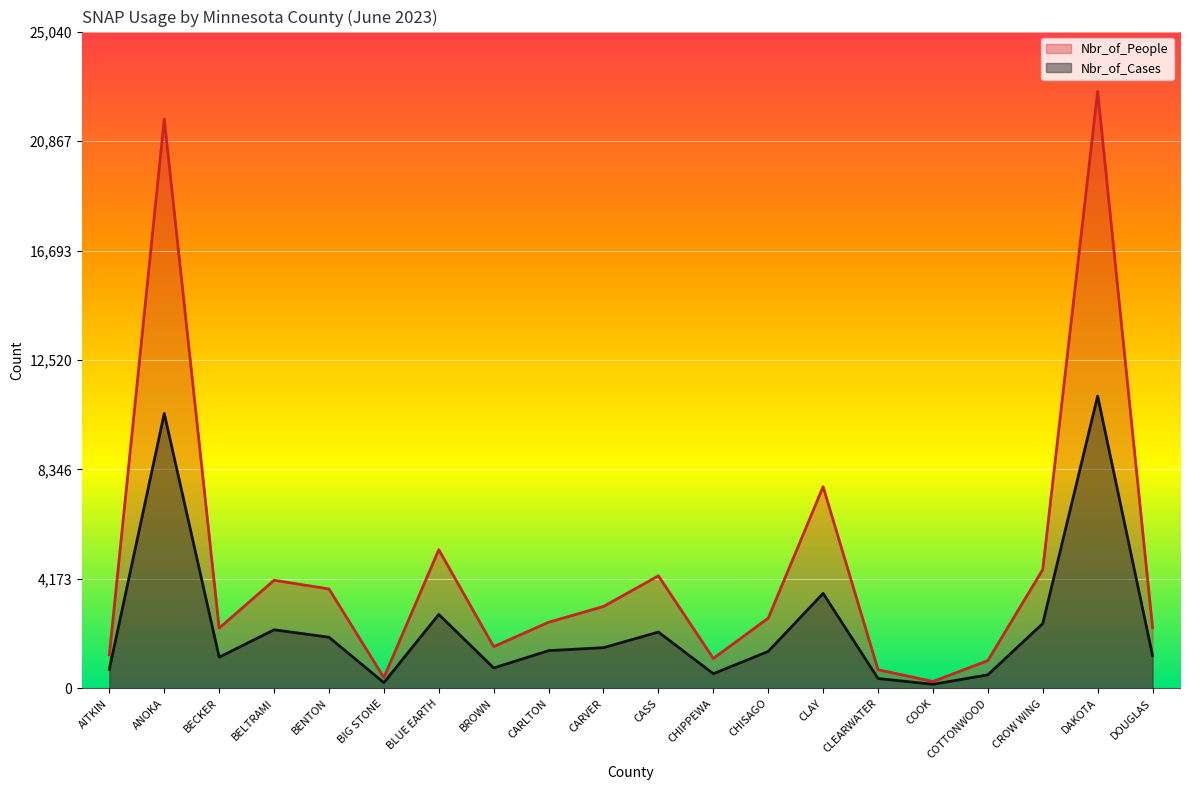

What is the difference between the maximum and minimum values in the Nbr_of_Cases series?

10988